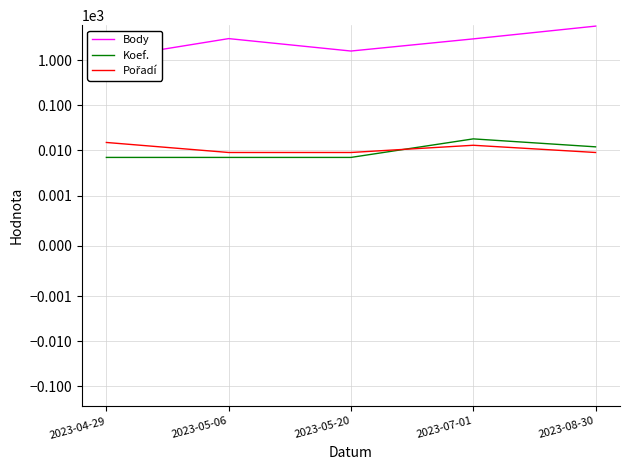

Between which two adjacent categories do Koef. and Pořadí first intersect?

2023-05-20 and 2023-07-01